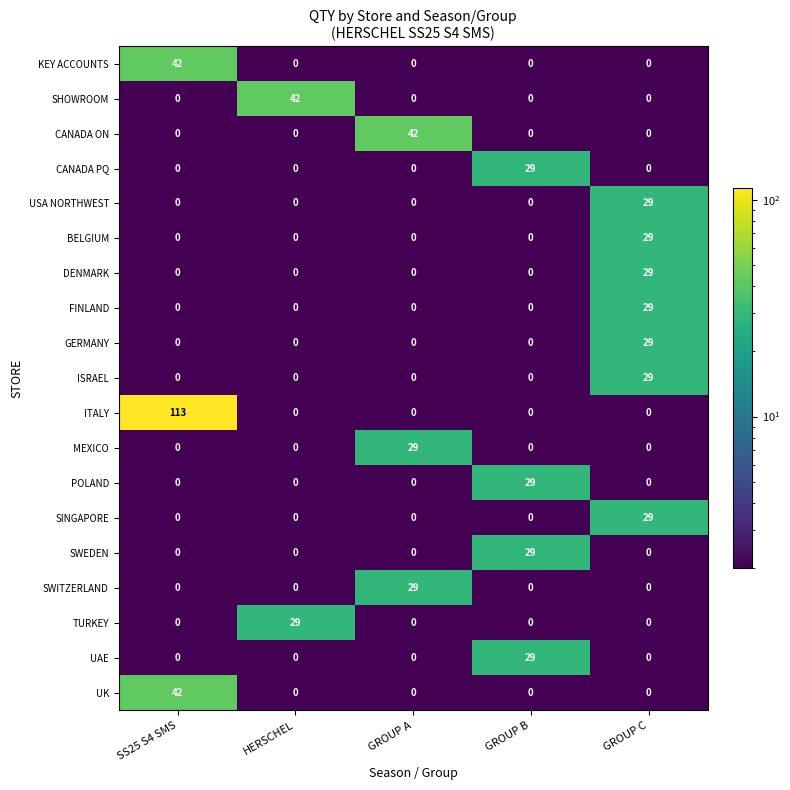

What is the minimum value shown in the chart?

0